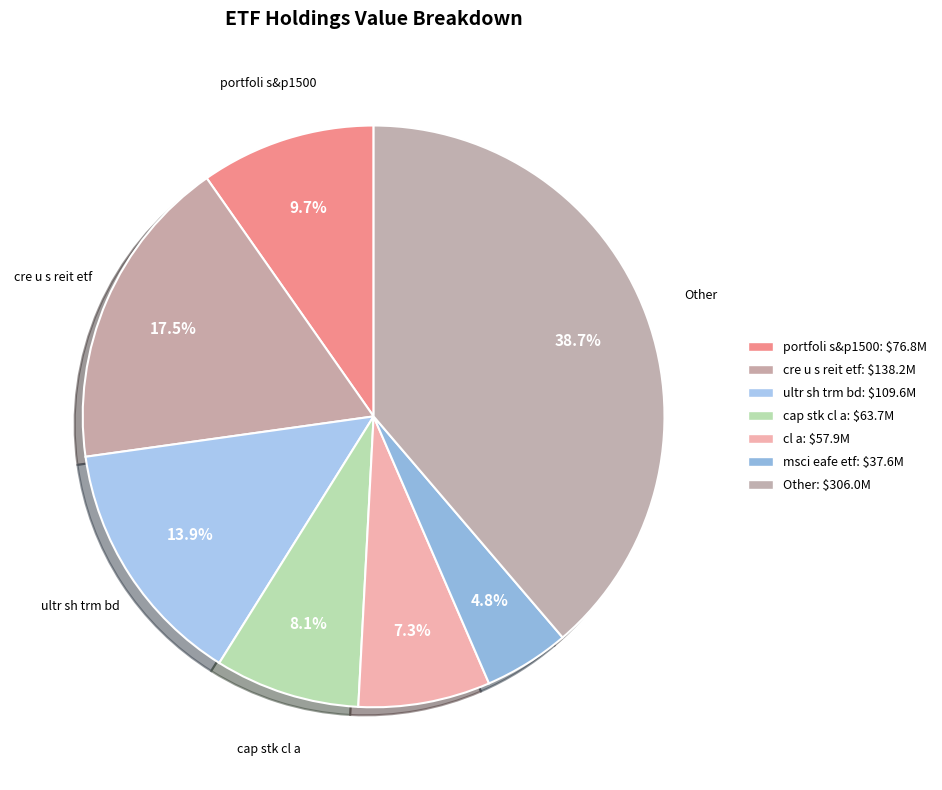

Does any single category account for the majority?

No